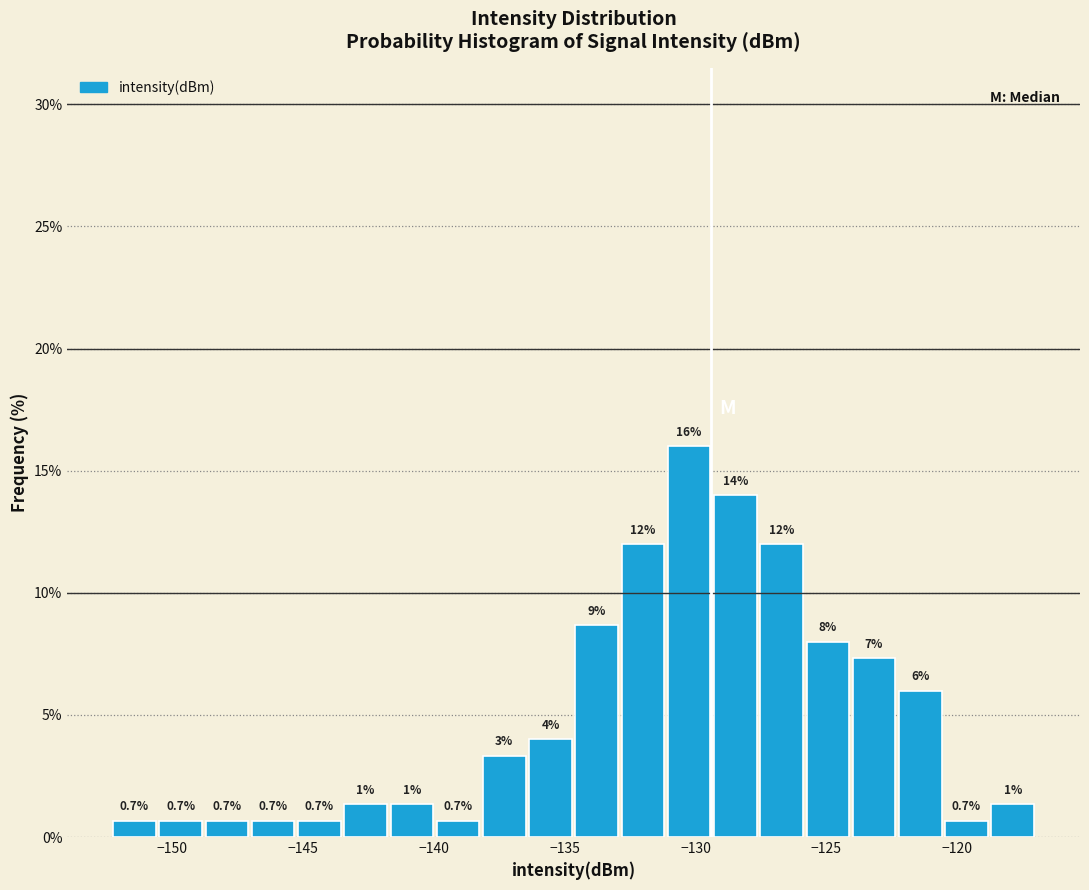

Around what value on the x-axis is the tallest bar? Give the approximate position of its centre, as read against the axis.

-130.0